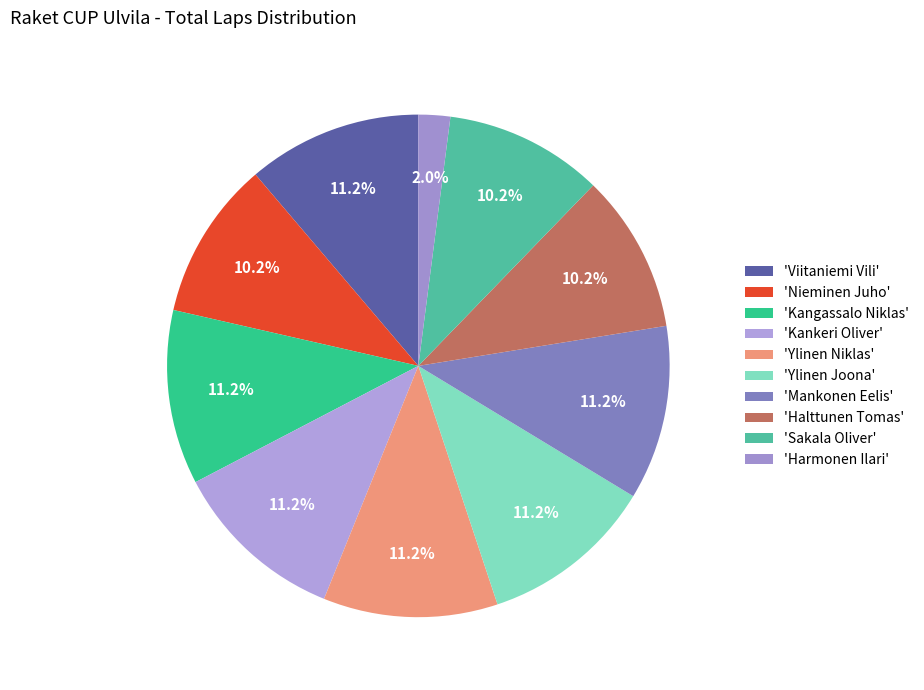

How many slices are in this pie chart?

10